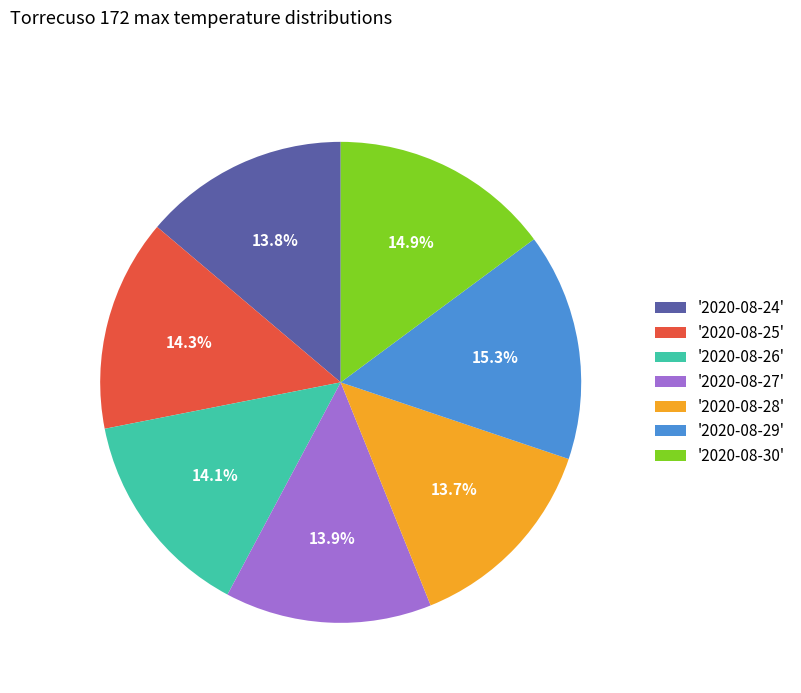

Count the number of slices in the pie.

7